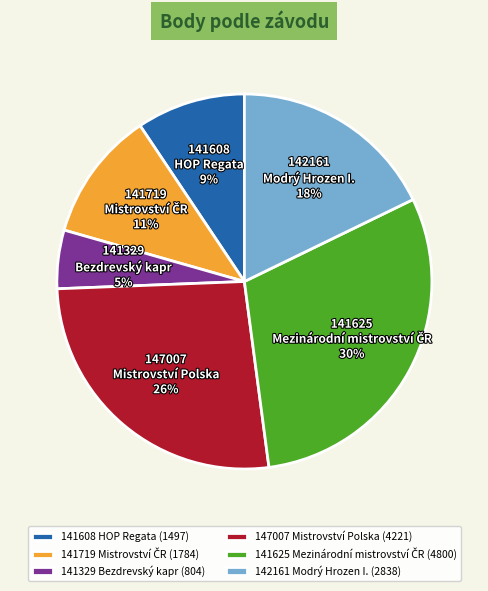

To the nearest percent, what portion does 142161 Modrý Hrozen I. represent?

18%